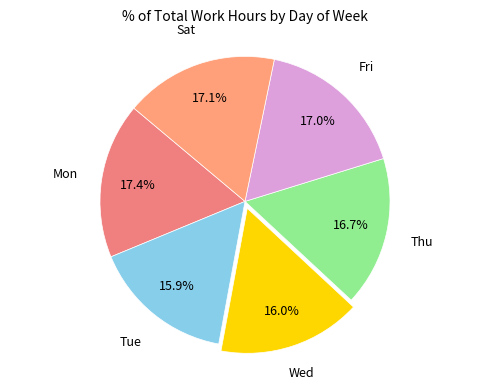

How many slices are in this pie chart?

6